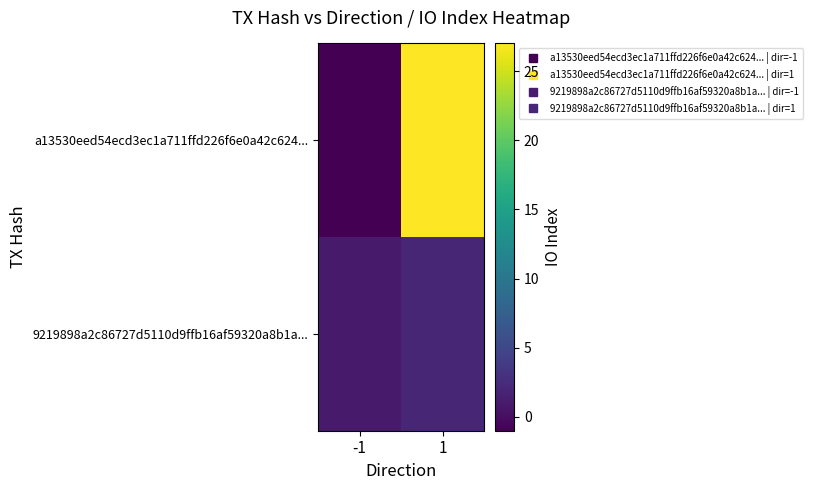

Between 1 and -1, which is larger?

1